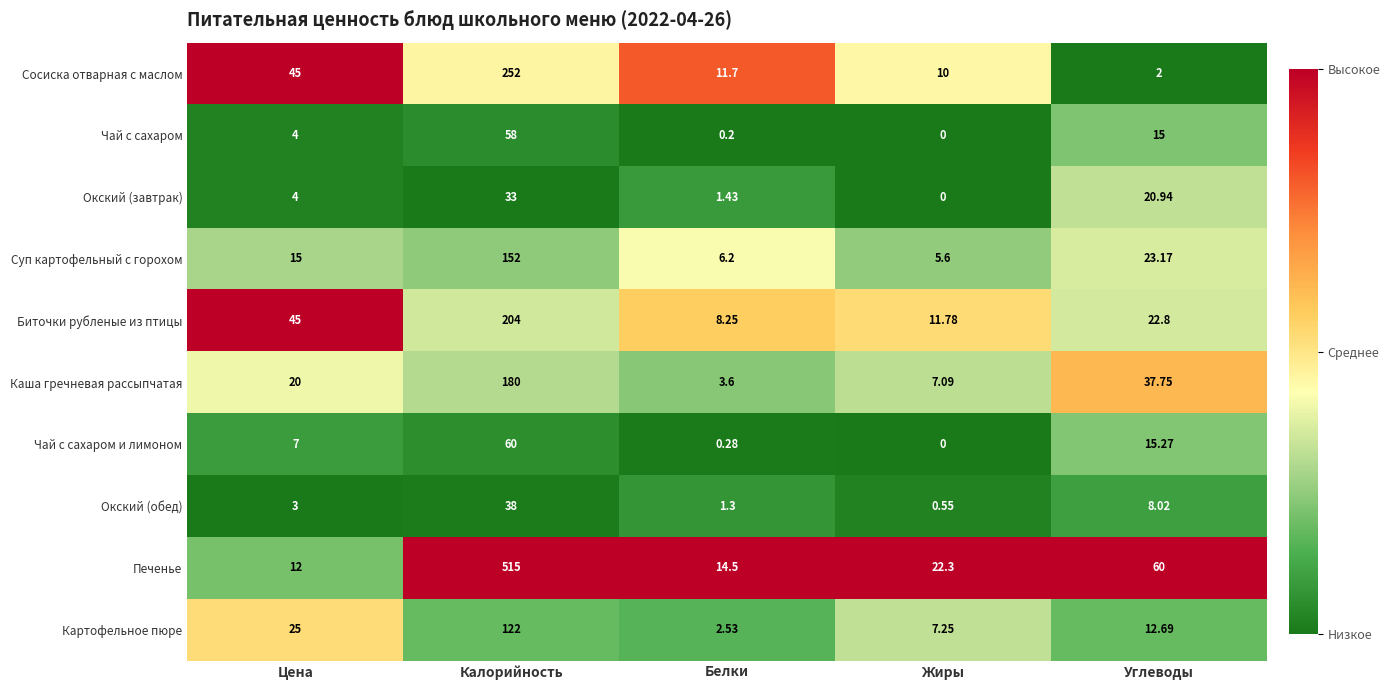

Which series has the largest range (max minus min)?

Печенье